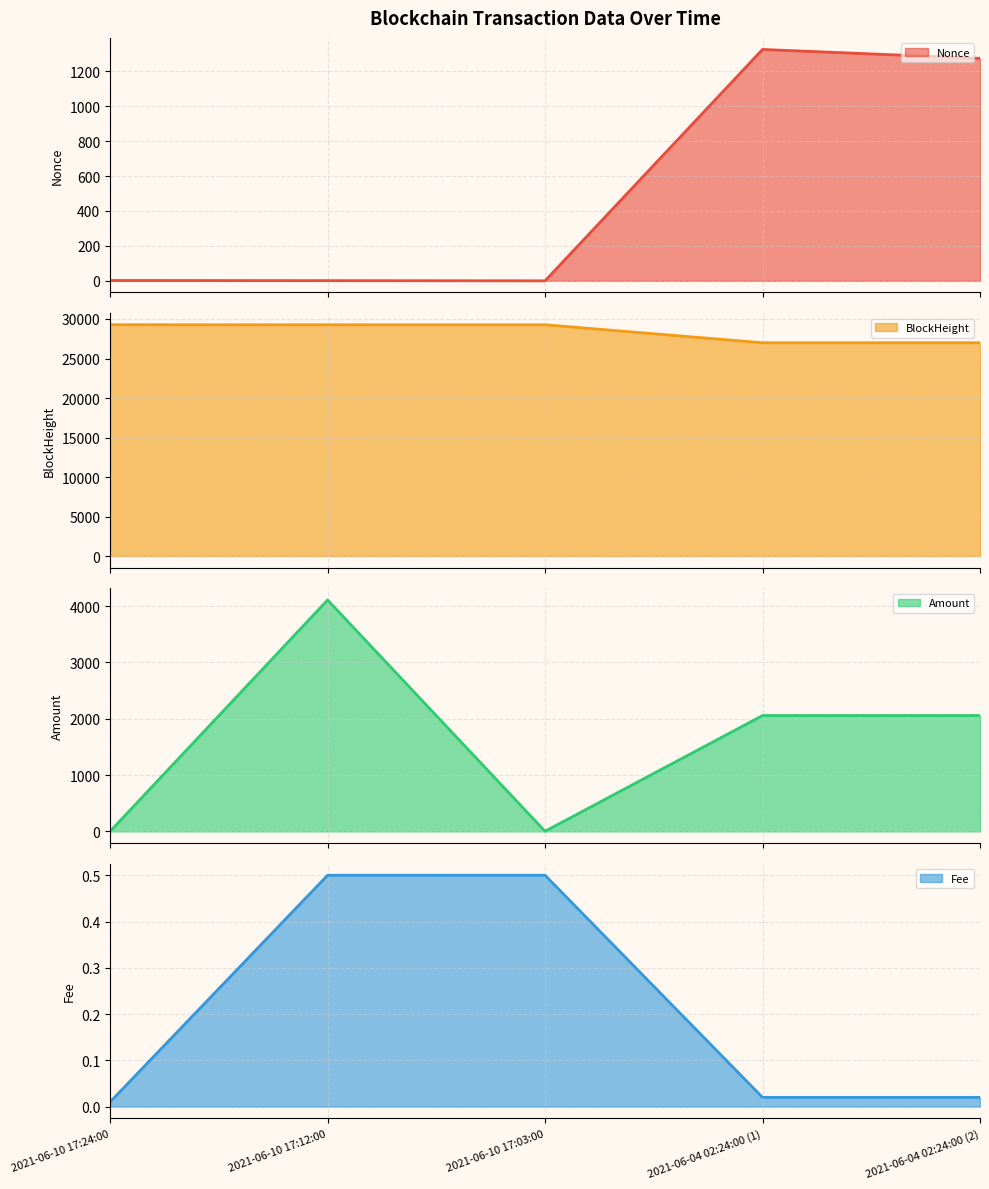

What is the sum of the BlockHeight values at 2021-06-10 17:24:00 and 2021-06-10 17:03:00?

58544.0